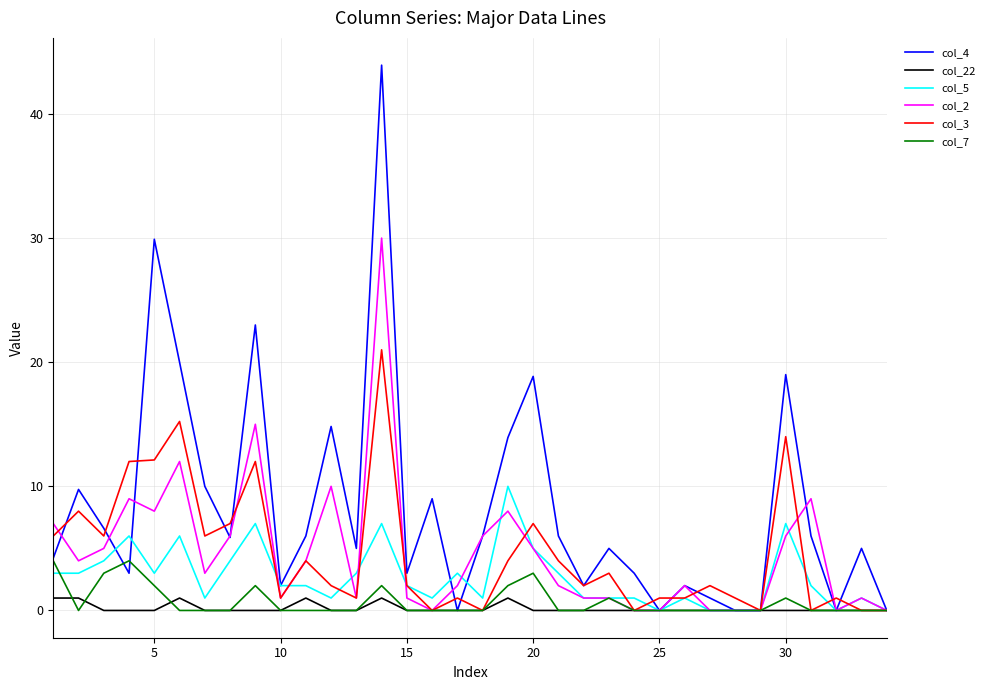

What are all the series names shown in the legend?

col_4, col_22, col_5, col_2, col_3, col_7